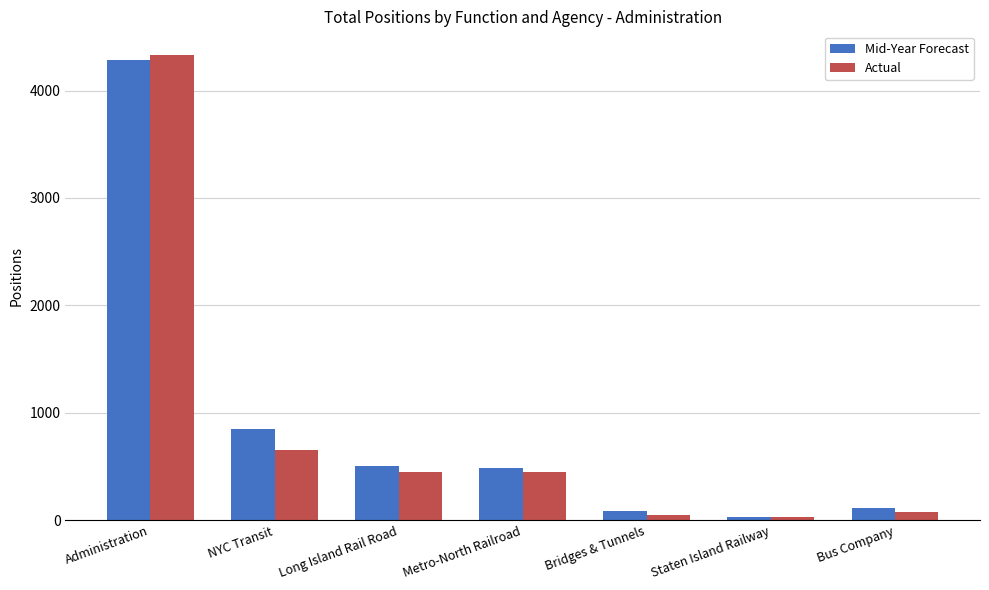

True or false: Mid-Year Forecast has a value of 31.0 at Staten Island Railway.

True